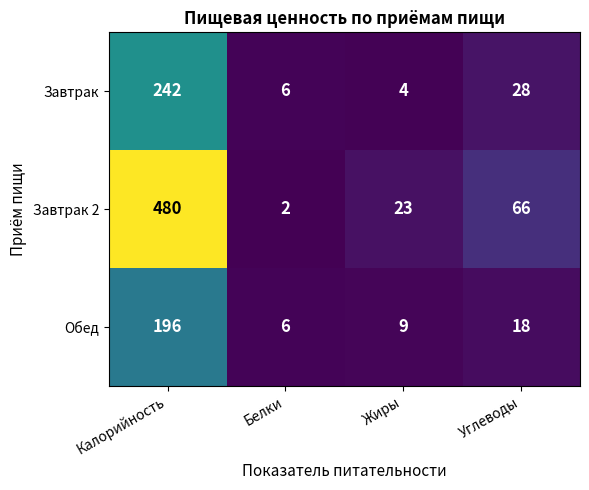

At which category is the sum across all series the highest?

Калорийность